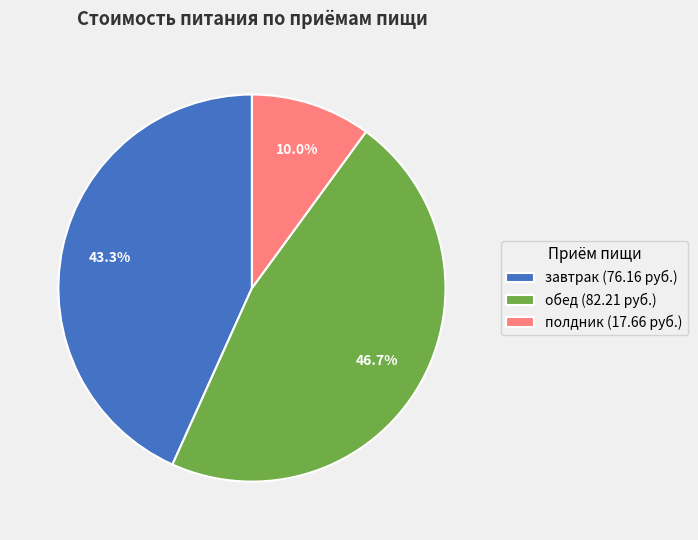

Which slice is the largest?

обед